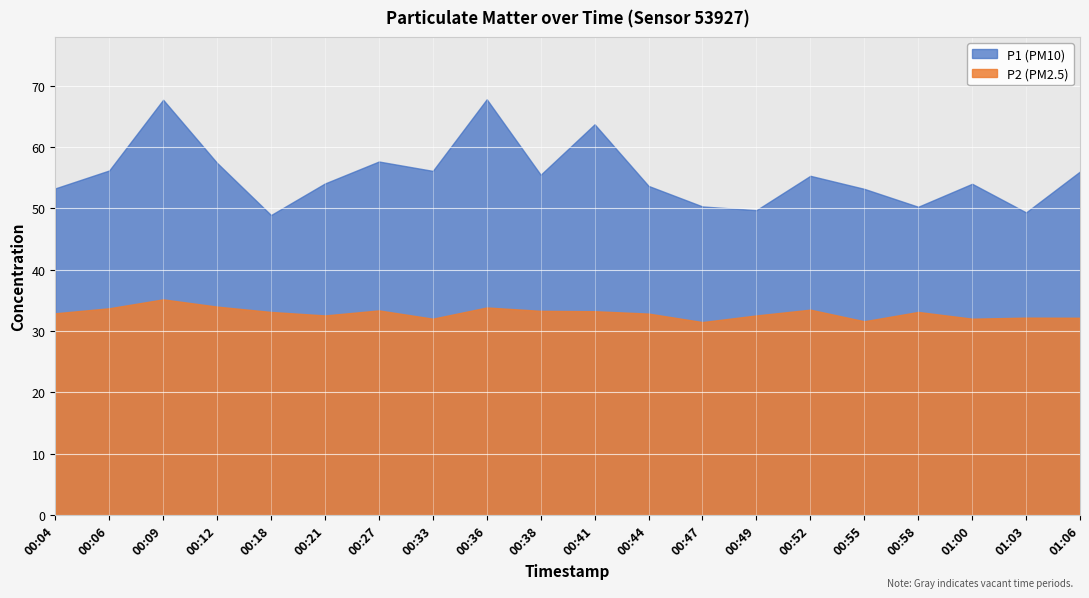

At which category does the chart reach its minimum across all series?

00:47